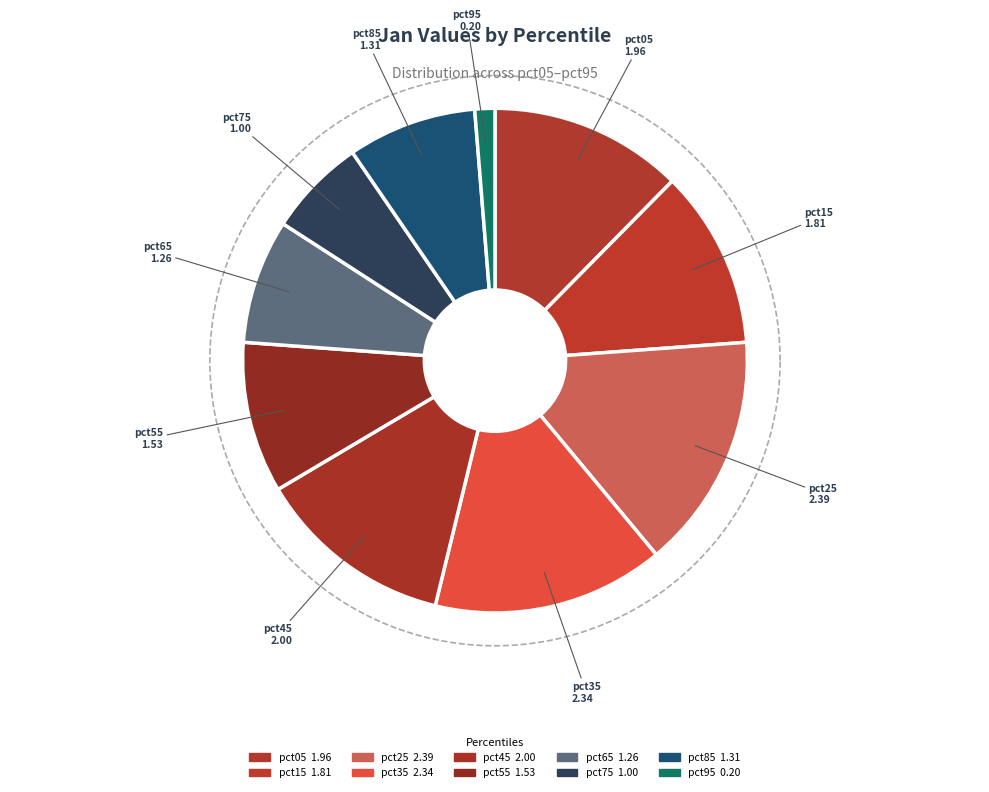

What is the largest slice in the pie chart?

pct25